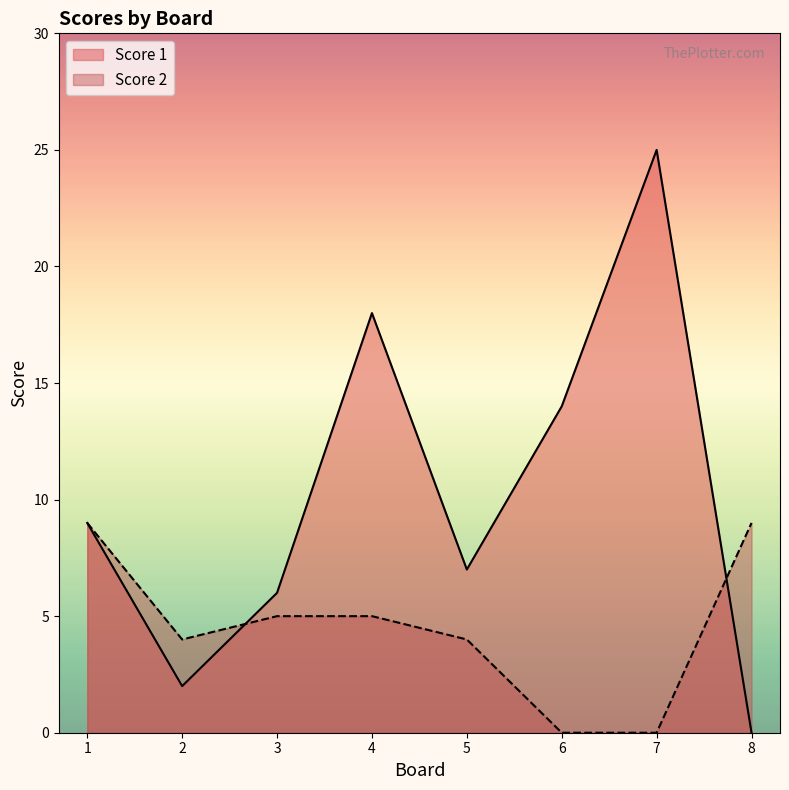

What is the value of the Score 2 point at the 4th from the left?

5